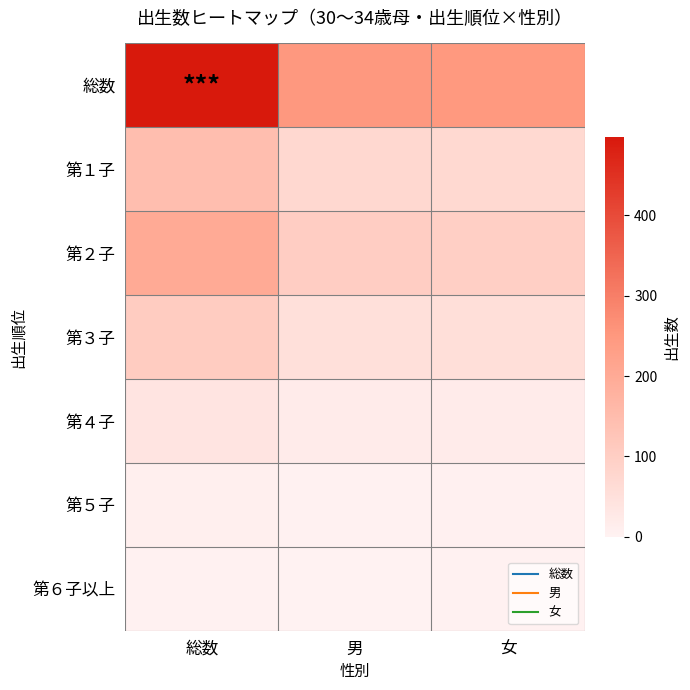

Reading left to right, extract all data points from this chart.

総数: 総数=497	男=249	女=248
第１子: 総数=144	男=73	女=71
第２子: 総数=200	男=101	女=99
第３子: 総数=105	男=52	女=53
第４子: 総数=37	男=19	女=18
第５子: 総数=8	男=3	女=5
第６子以上: 総数=3	男=1	女=2